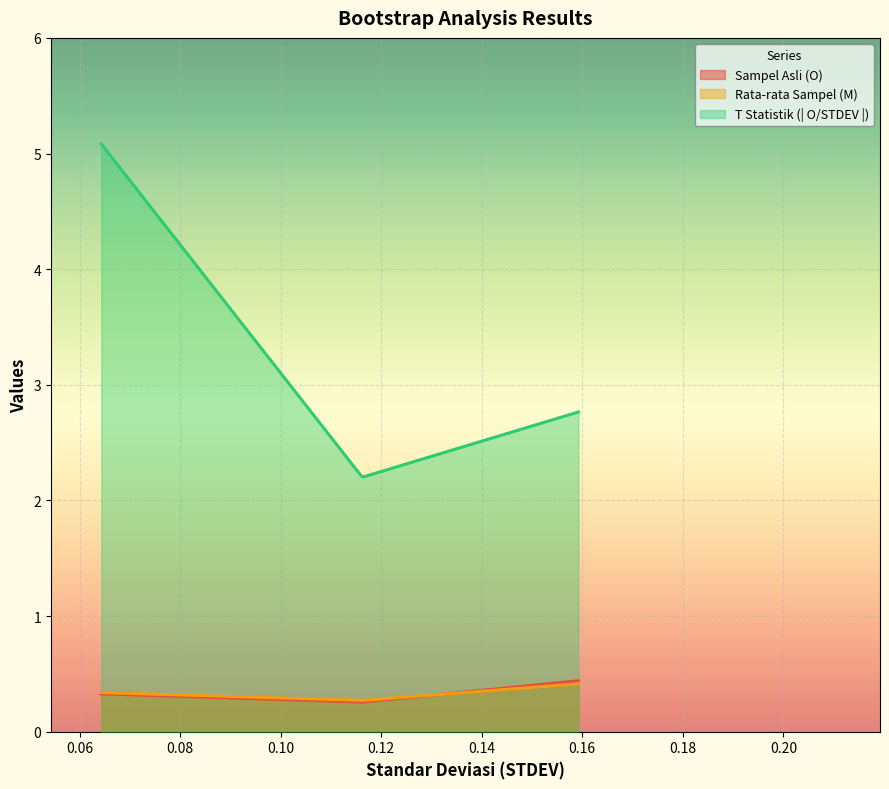

At how many categories does at least one series exceed 4?

1